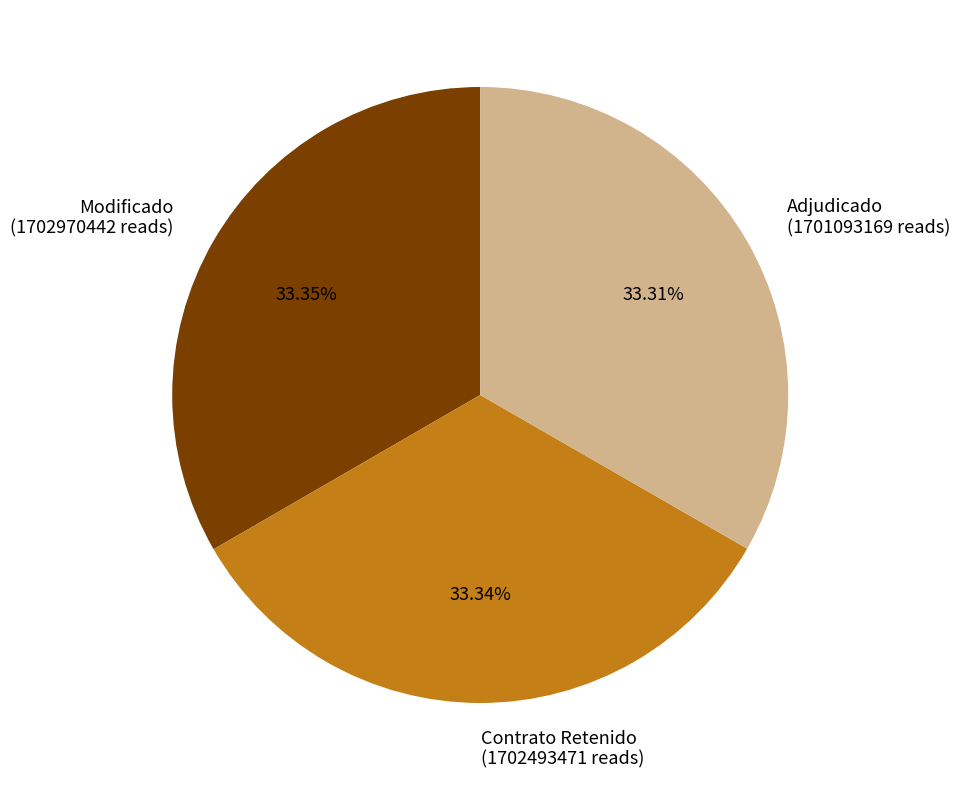

What is the ratio of the value at Adjudicado (1701093169 reads) to the value at Modificado (1702970442 reads)?

1.0